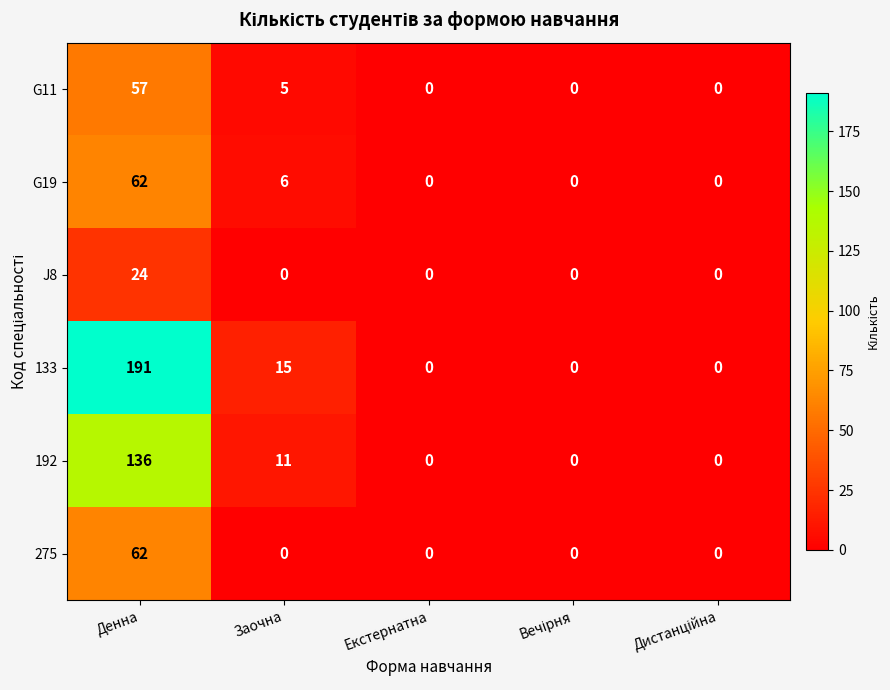

What is the difference between the maximum and minimum values in the G19 series?

62